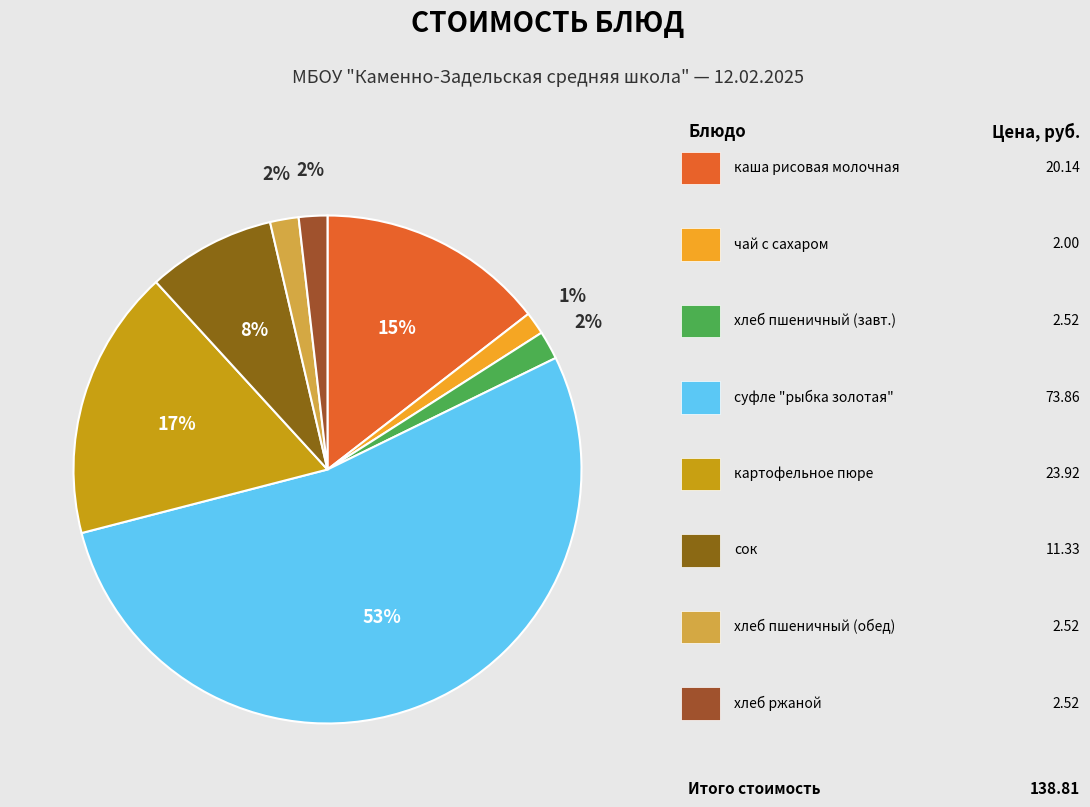

Count the number of slices in the pie.

8